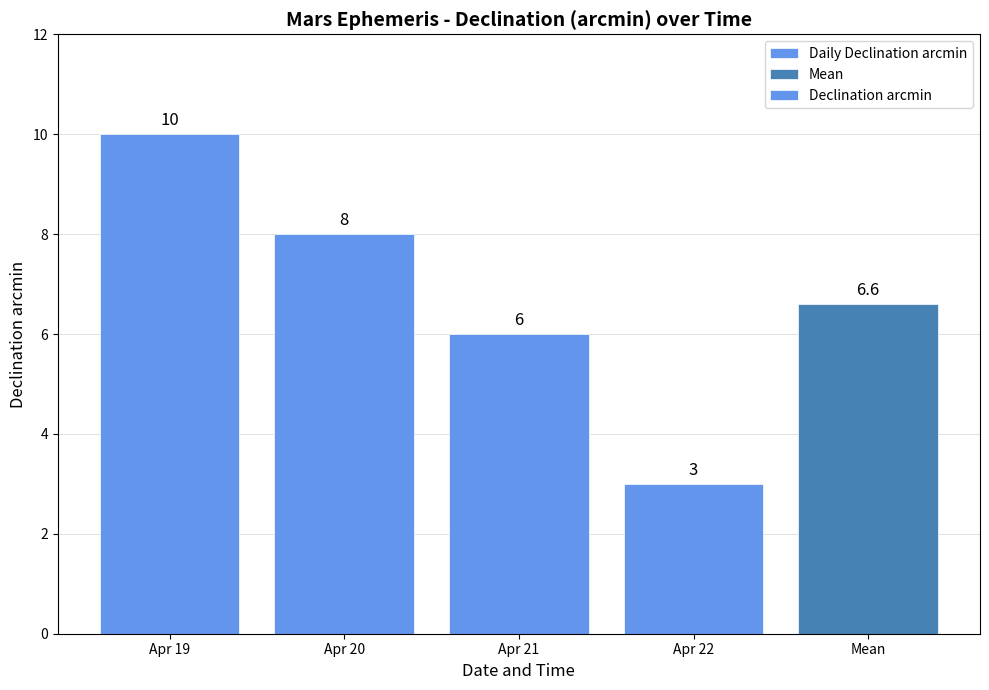

What is the difference between the maximum and minimum values?

7.0